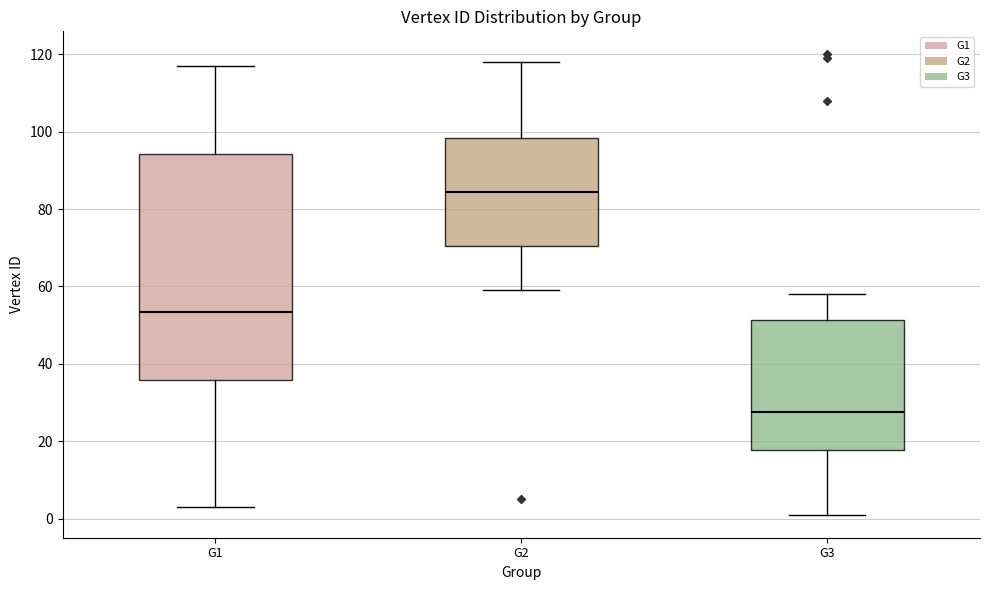

Which box is the tallest, from its lower edge to its upper edge?

G1